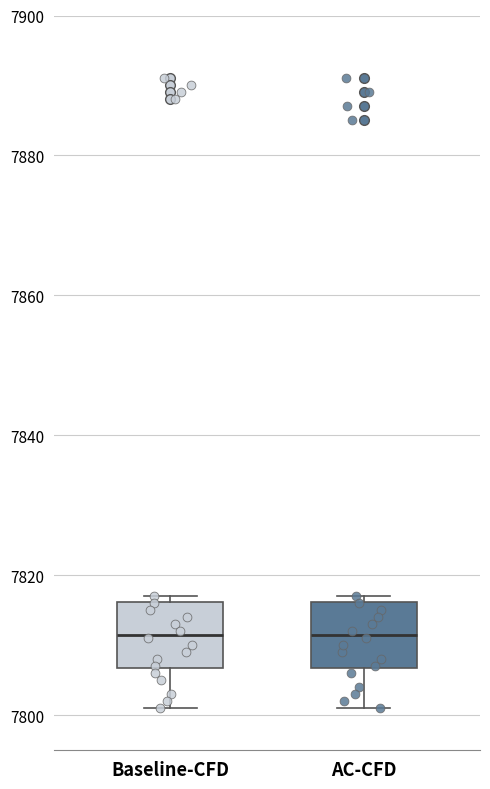

Where does the lower whisker of the box for AC-CFD end on the y-axis? The values are not printed on the chart, so give them approximately, as read against the axis.

7802